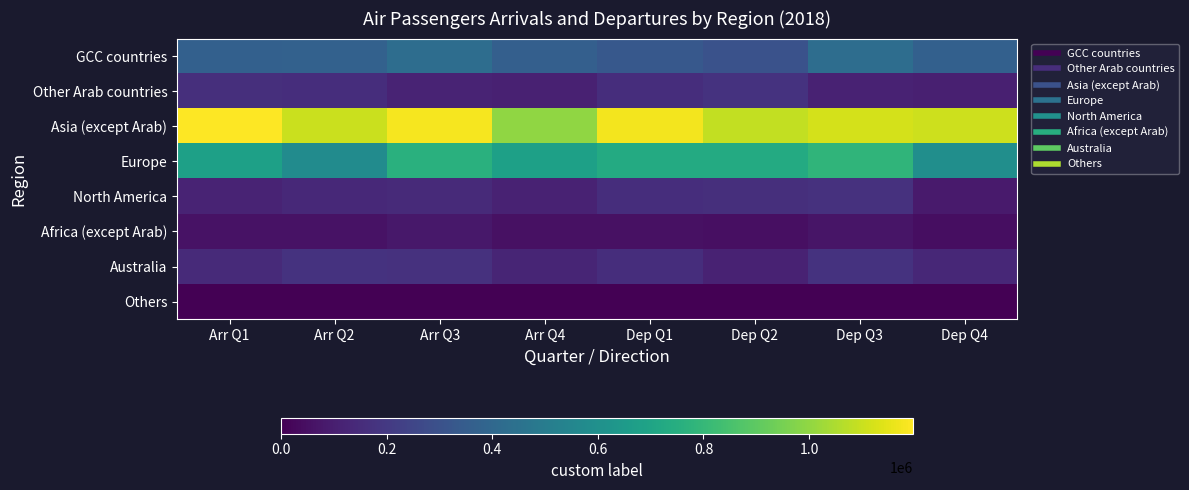

Which series has the largest total across all categories?

Asia (except Arab)